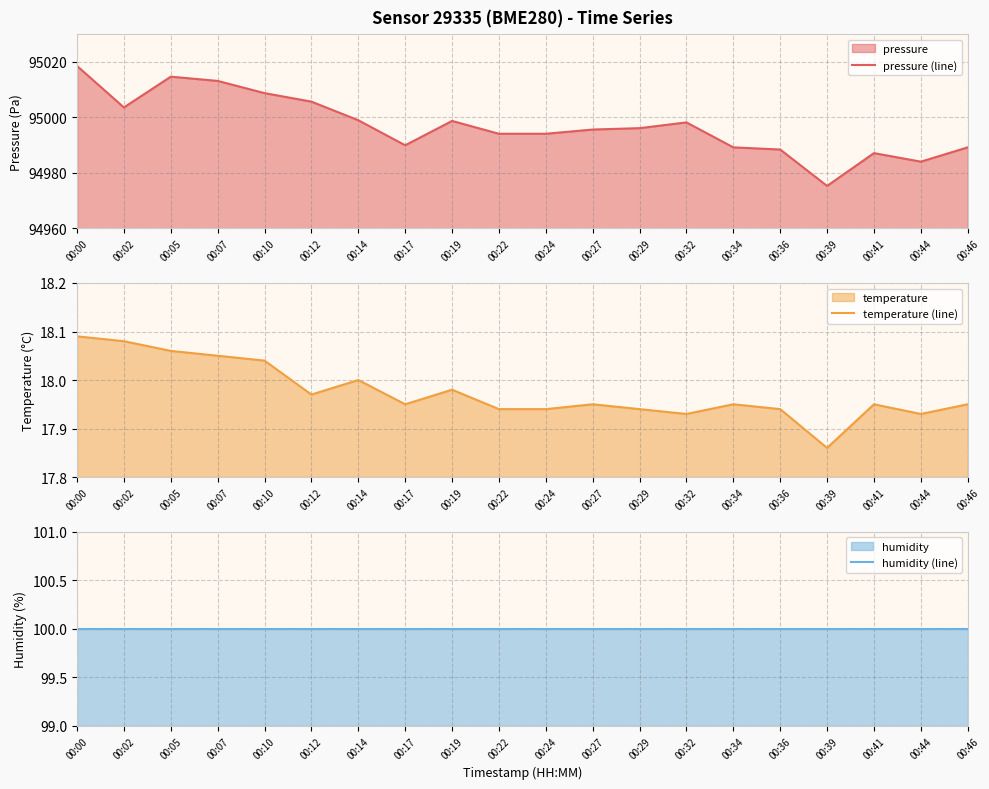

List the series in order of their peak value, lowest first.

temperature (line), humidity (line), pressure (line)